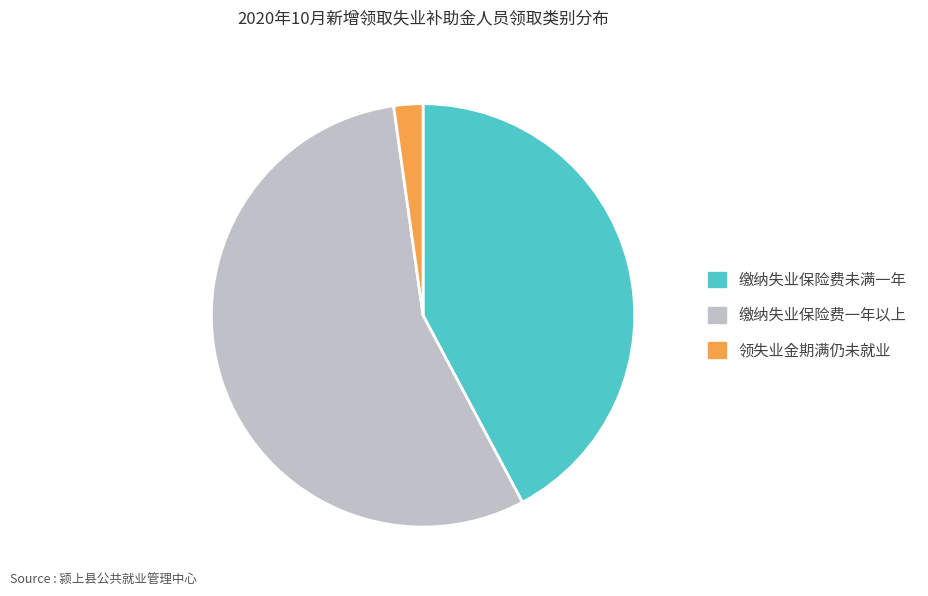

Is 缴纳失业保险费未满一年 the majority of the pie?

No